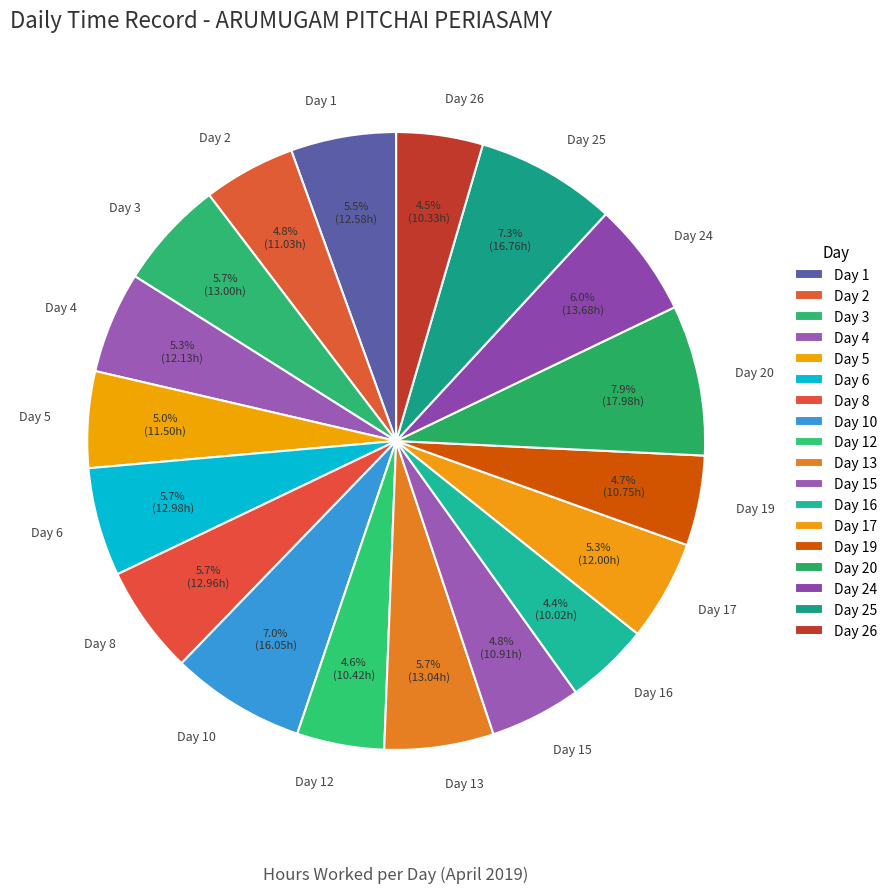

To the nearest percent, what portion does Day 2 represent?

5%